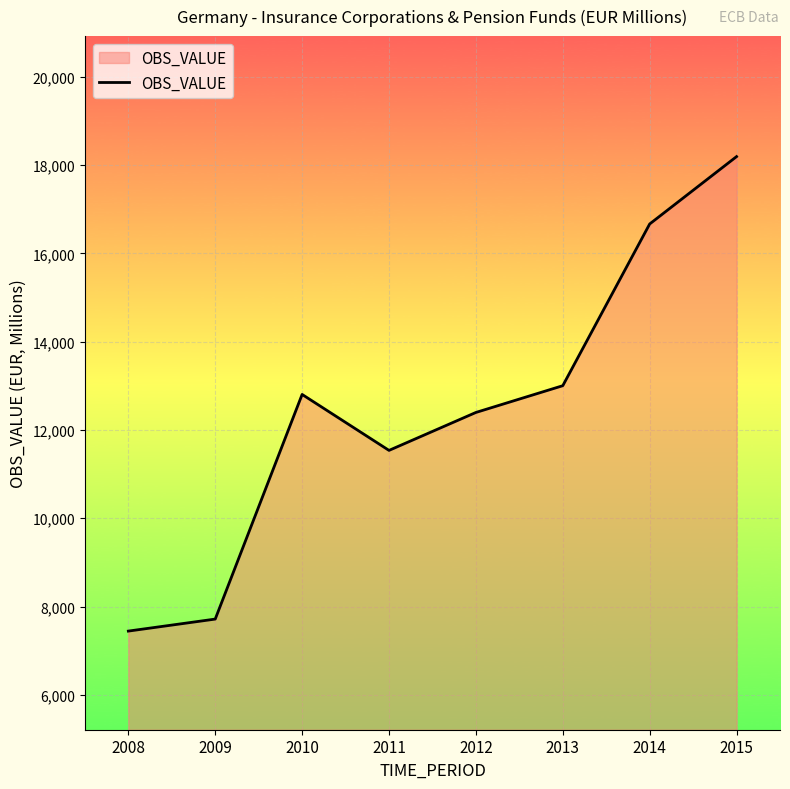

What is the greatest value displayed?

18190